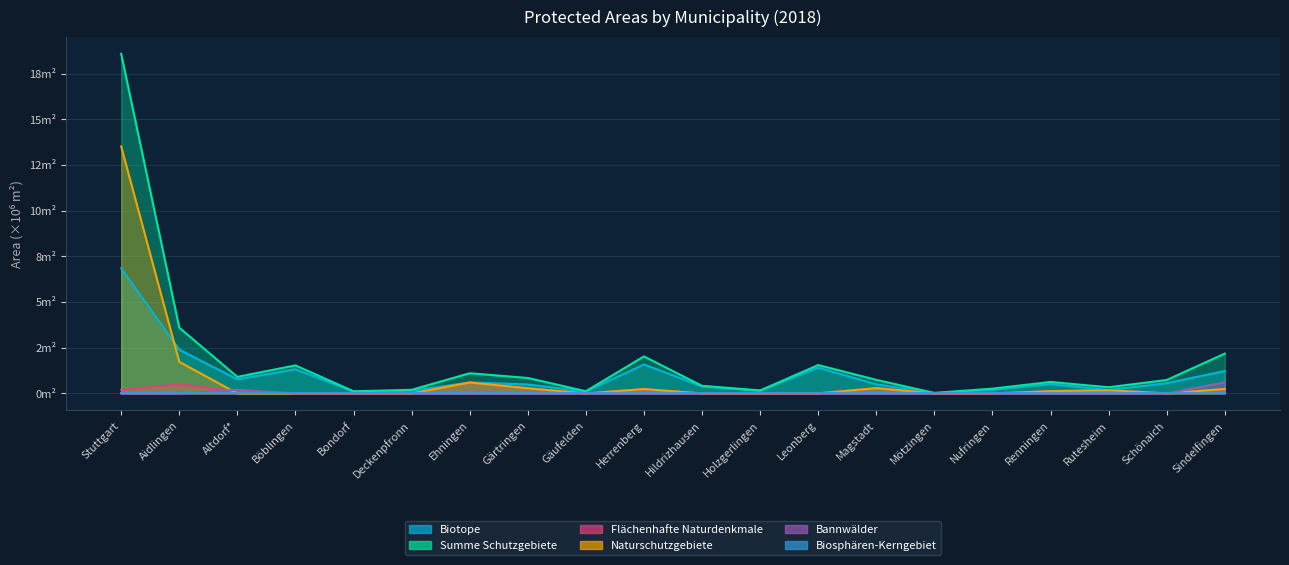

Between Aidlingen and Altdorf*, which series saw the biggest shift?

Summe Schutzgebiete